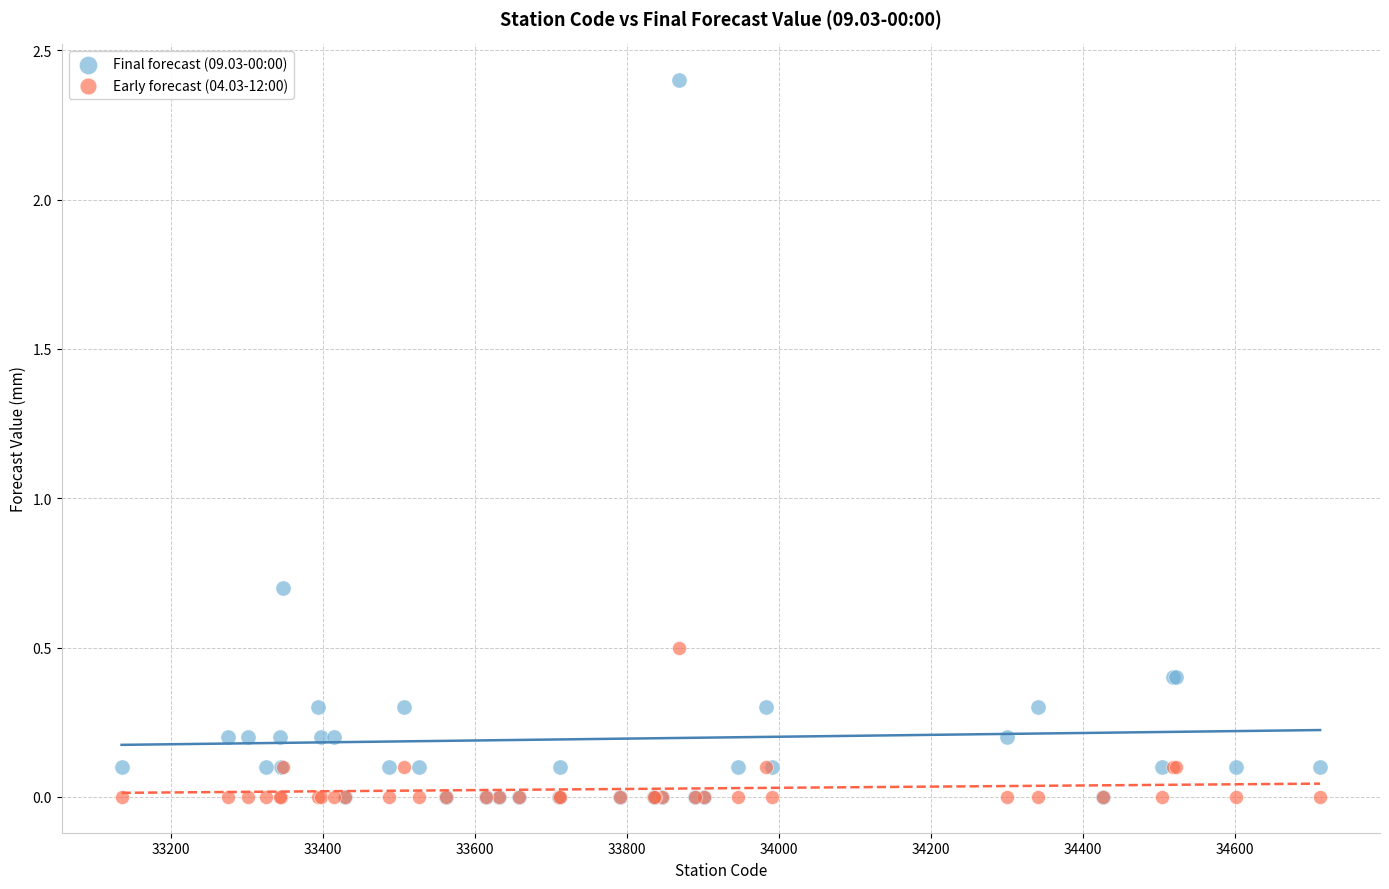

Which series has the widest spread of Y values?

Final forecast (09.03-00:00)